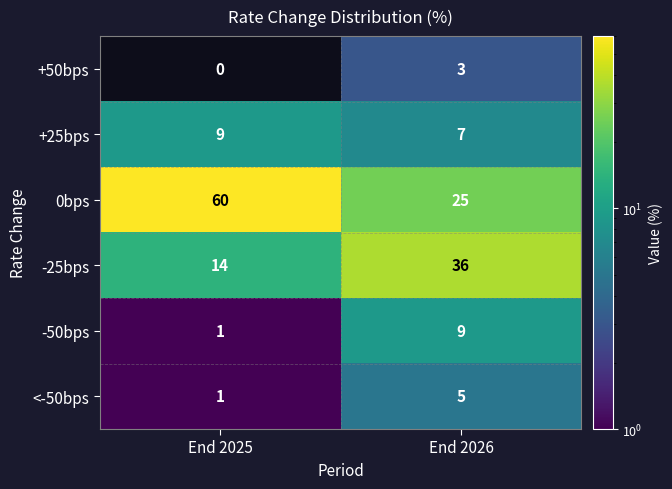

Reading left to right, list all the values displayed in this chart.

+50bps: End 2025=0	End 2026=3
+25bps: End 2025=9	End 2026=7
0bps: End 2025=60	End 2026=25
-25bps: End 2025=14	End 2026=36
-50bps: End 2025=1	End 2026=9
<-50bps: End 2025=1	End 2026=5